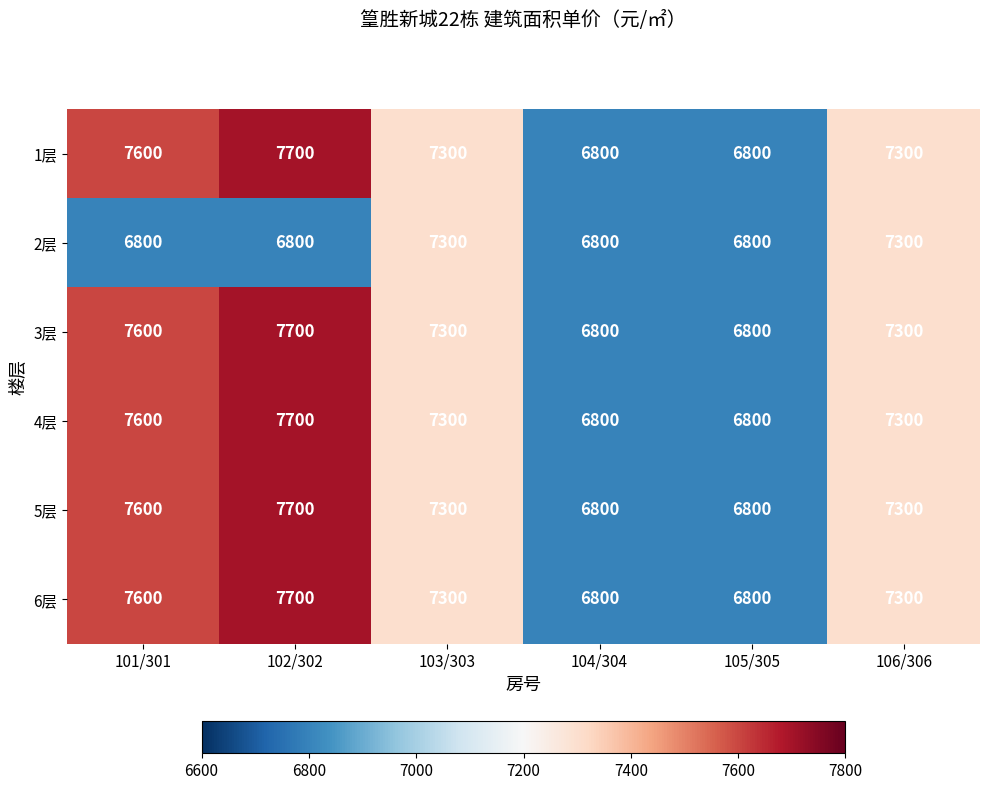

Count the 6层 values in the range 6800 to 7600.

5